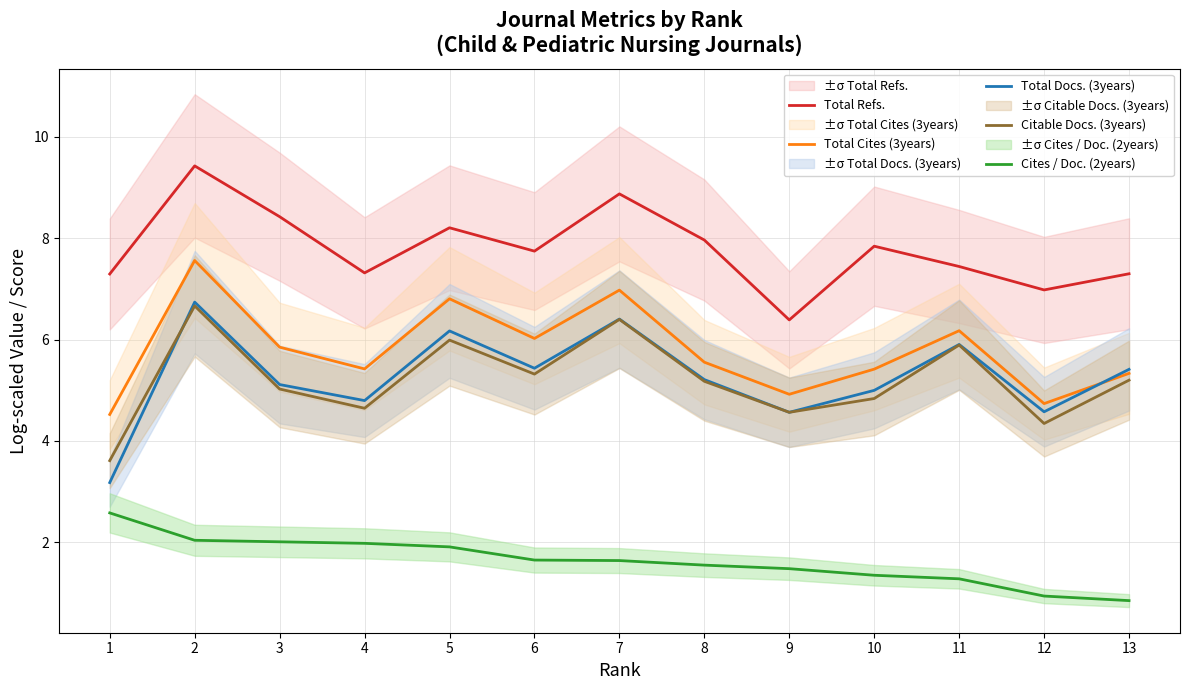

Reading left to right, list all the values displayed in this chart.

Total Refs.: 1=7.3	2=9.4	3=8.4	4=7.3	5=8.2	6=7.7	7=8.9	8=8.0	9=6.4	10=7.8	11=7.4	12=7.0	13=7.3
Total Cites (3years): 1=4.5	2=7.6	3=5.8	4=5.4	5=6.8	6=6.0	7=7.0	8=5.6	9=4.9	10=5.4	11=6.2	12=4.7	13=5.3
Total Docs. (3years): 1=3.2	2=6.7	3=5.1	4=4.8	5=6.2	6=5.4	7=6.4	8=5.2	9=4.6	10=5.0	11=5.9	12=4.6	13=5.4
Citable Docs. (3years): 1=3.6	2=6.7	3=5.0	4=4.6	5=6.0	6=5.3	7=6.4	8=5.2	9=4.6	10=4.8	11=5.9	12=4.3	13=5.2
Cites / Doc. (2years): 1=2.6	2=2.0	3=2.0	4=2.0	5=1.9	6=1.6	7=1.6	8=1.6	9=1.5	10=1.4	11=1.3	12=0.9	13=0.8